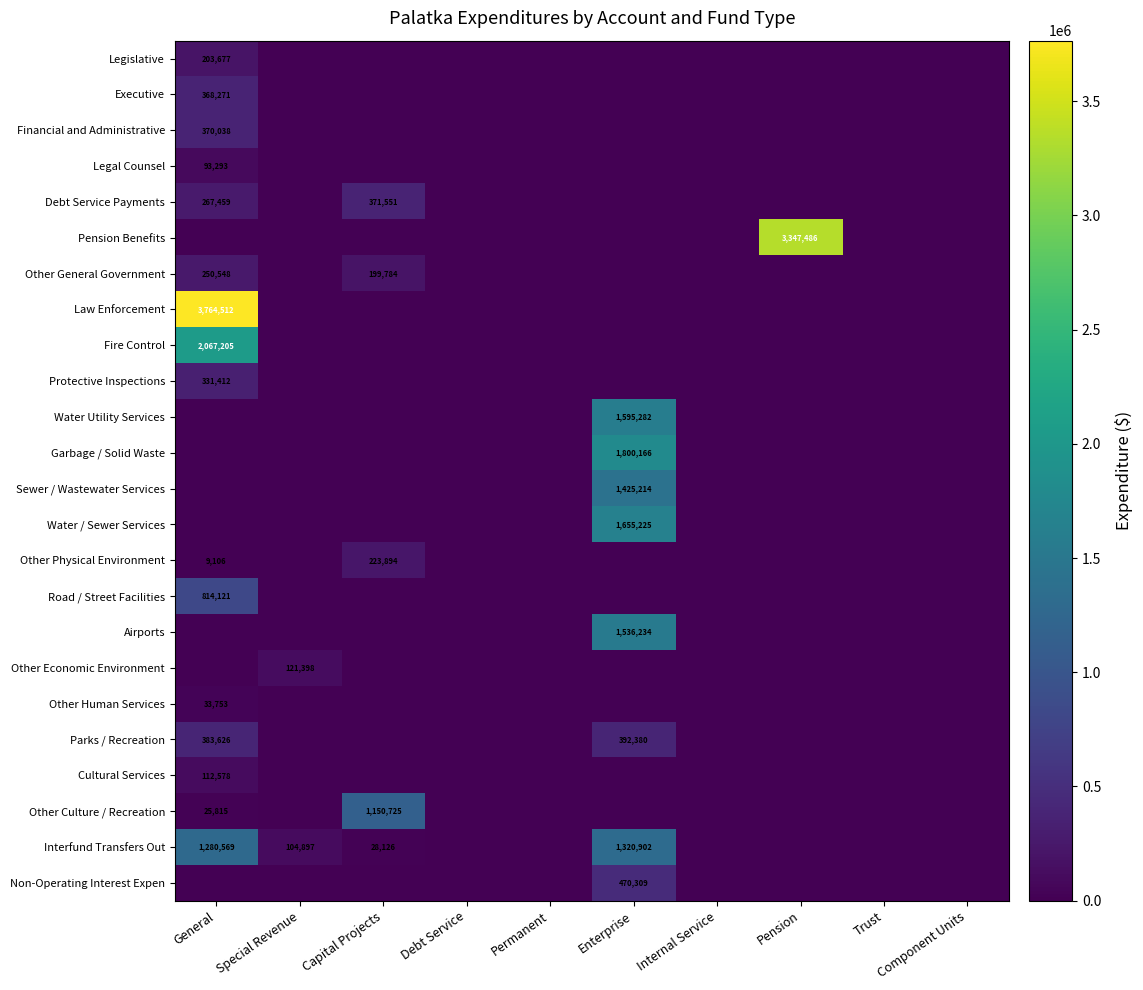

The Interfund Transfers Out series shows 539860 at Enterprise. True or false?

False